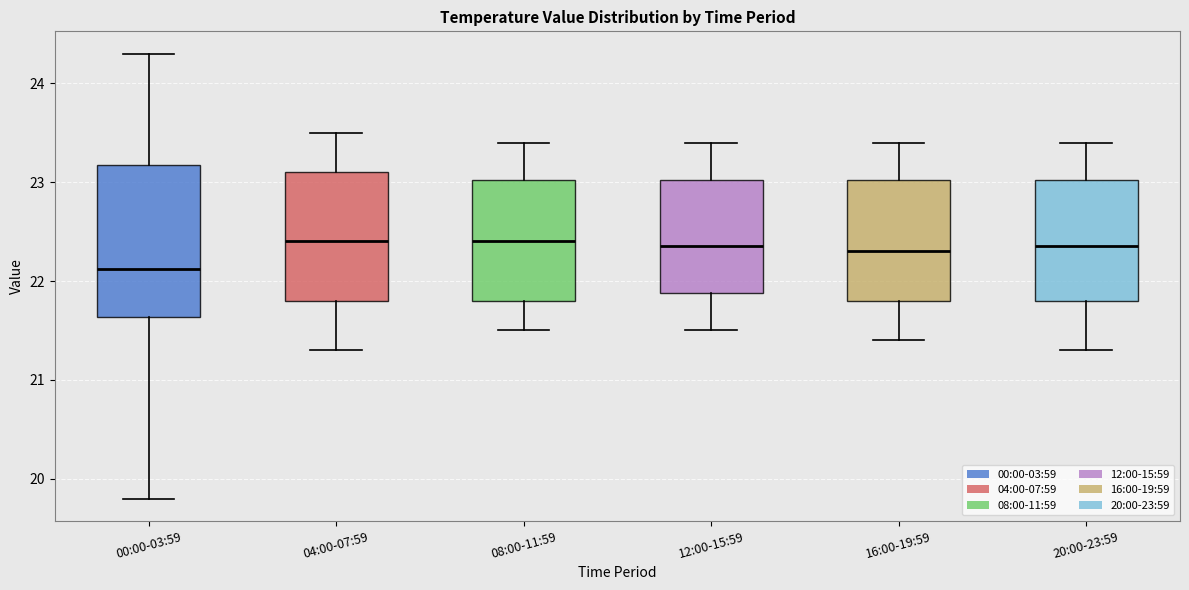

Reading left to right, read every box against the y-axis: the position of its median line, the range the box covers, and the ends of its whiskers. The values are not printed on the chart, so give them approximately, as read against the axis.

00:00-03:59: median 22.1, box 21.6 to 23.2, whiskers 19.8 to 24.3
04:00-07:59: median 22.4, box 21.8 to 23.1, whiskers 21.3 to 23.5
08:00-11:59: median 22.4, box 21.8 to 23.0, whiskers 21.5 to 23.4
12:00-15:59: median 22.4, box 21.9 to 23.0, whiskers 21.5 to 23.4
16:00-19:59: median 22.3, box 21.8 to 23.0, whiskers 21.4 to 23.4
20:00-23:59: median 22.4, box 21.8 to 23.0, whiskers 21.3 to 23.4